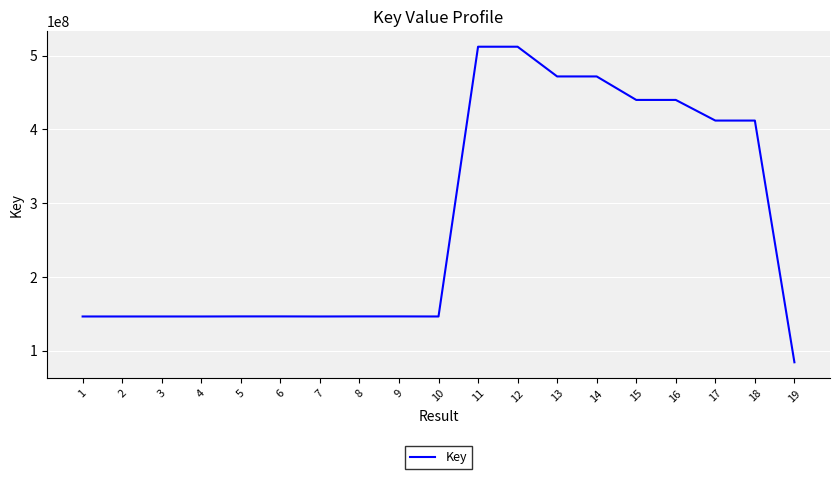

At which label does the data first exceed 146294024?

5